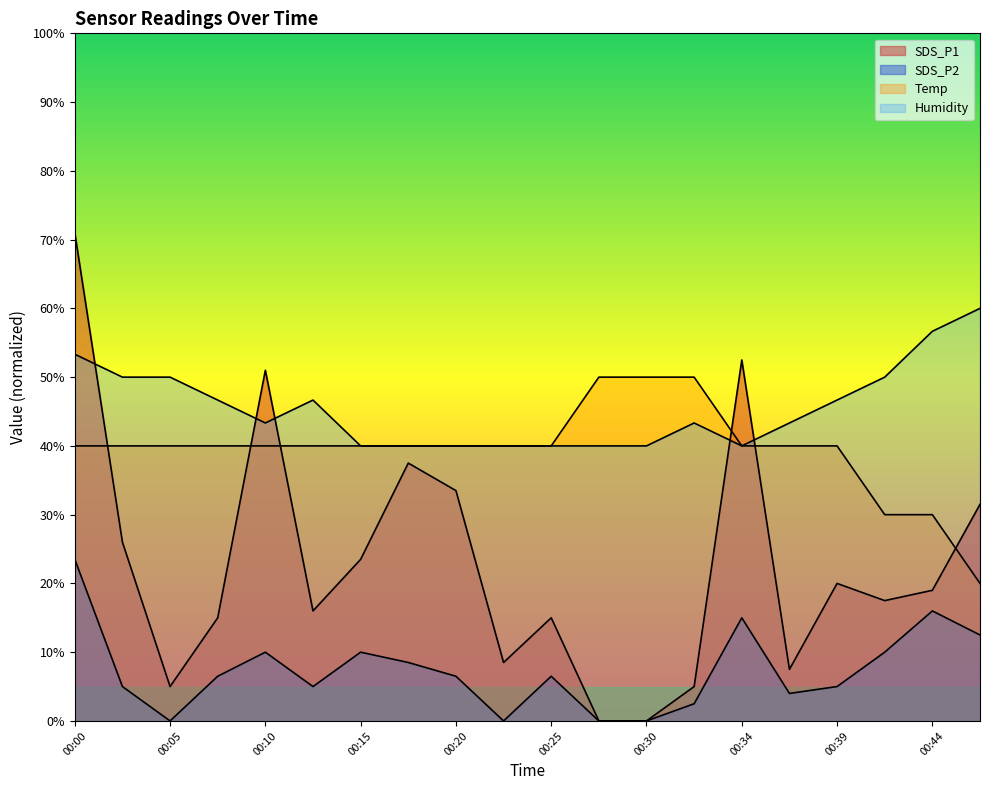

The SDS_P1 series shows 3.7 at 00:07. True or false?

False